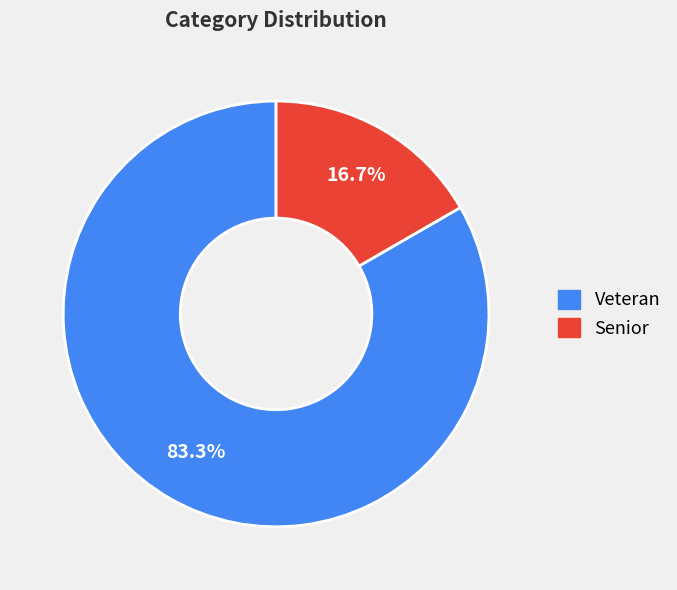

What is the smallest slice in the pie chart?

Senior